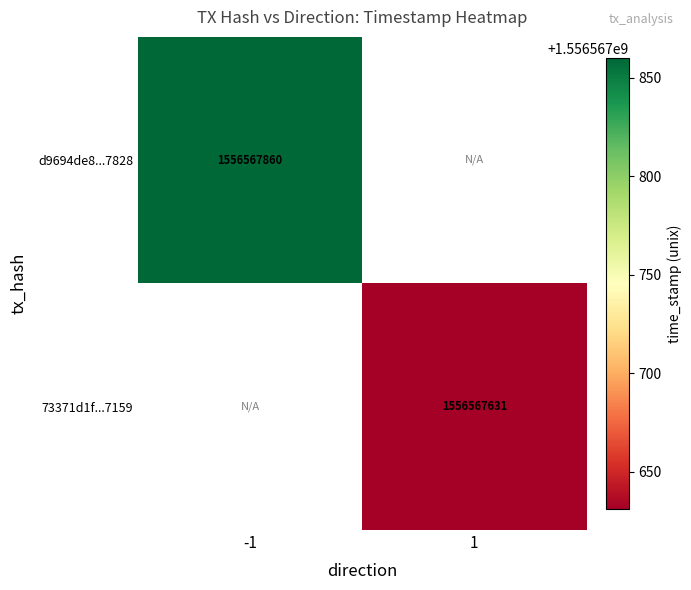

List the labels in order of d9694de8d770a2d92f845e4a319c1f8c287f828 value, smallest first.

direction_1, direction_-1